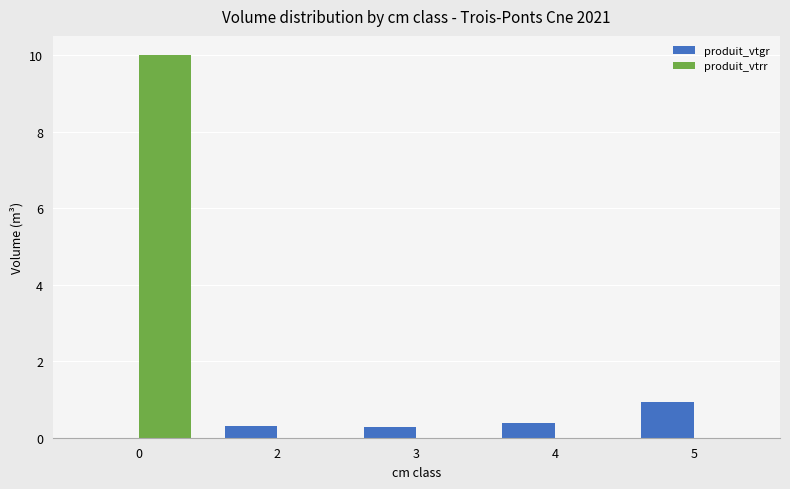

The value of produit_vtrr at 2 is 0.0. True or false?

True